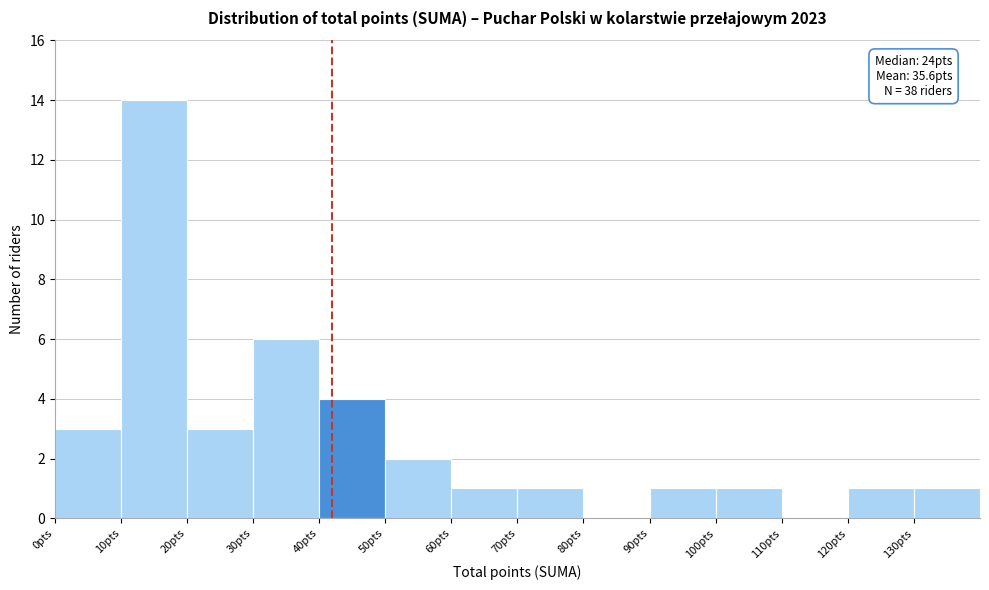

Which range on the x-axis has the tallest bar?

10 to 20